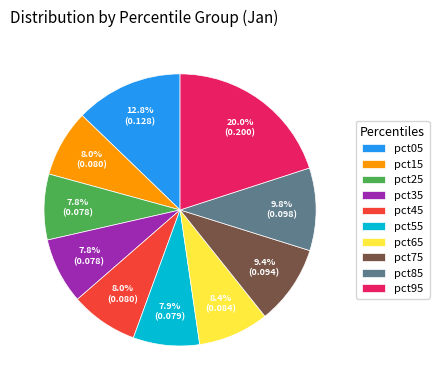

To the nearest percent, what is the combined percentage of pct75 and pct85?

19%